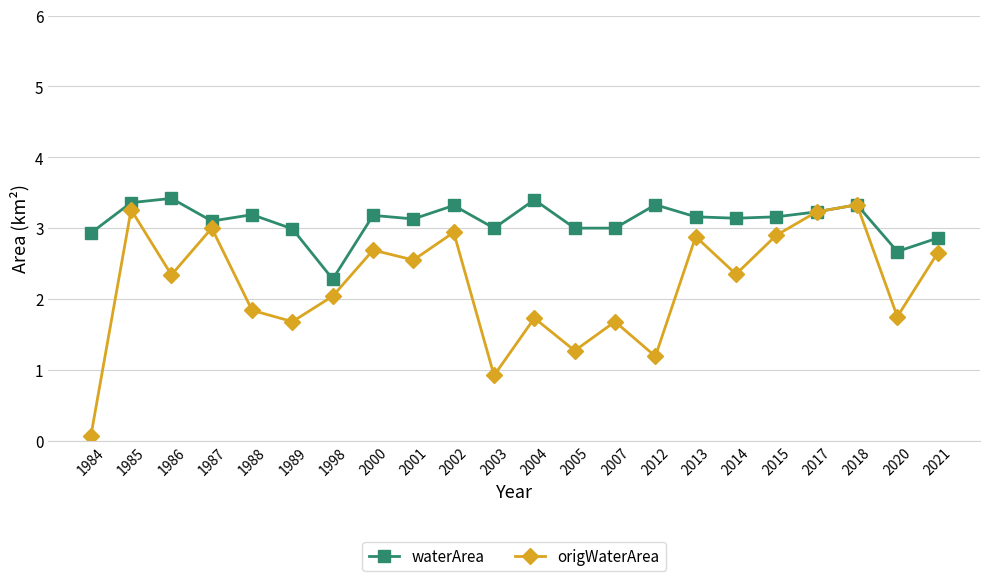

What is the difference between the second highest and minimum values in the waterArea series?

1.1